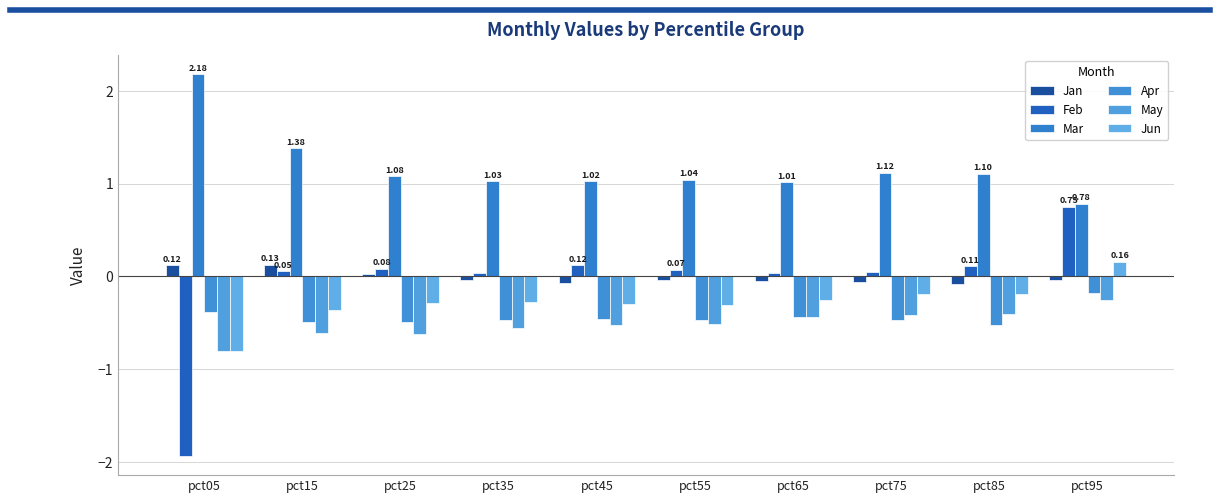

Reading left to right, transcribe all the data shown in this chart.

Jan: 0.1	0.1	0.0	-0.0	-0.1	-0.0	-0.0	-0.1	-0.1	-0.0
Feb: -1.9	0.1	0.1	0.0	0.1	0.1	0.0	0.0	0.1	0.8
Mar: 2.2	1.4	1.1	1.0	1.0	1.0	1.0	1.1	1.1	0.8
Apr: -0.4	-0.5	-0.5	-0.5	-0.5	-0.5	-0.4	-0.5	-0.5	-0.2
May: -0.8	-0.6	-0.6	-0.6	-0.5	-0.5	-0.4	-0.4	-0.4	-0.3
Jun: -0.8	-0.4	-0.3	-0.3	-0.3	-0.3	-0.3	-0.2	-0.2	0.2